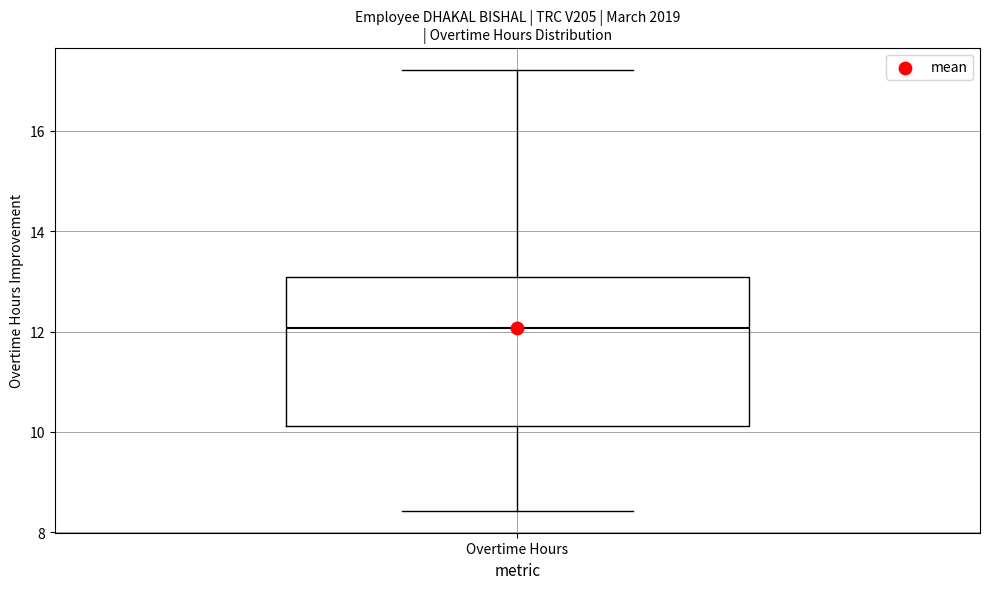

Transcribe this box plot: give where the median line is, the range the box spans, and where the two whiskers end, as read against the y-axis. The values are not printed on the chart, so give them approximately, as read against the axis.

median 12.0, box 10.2 to 13.0, whiskers 8.4 to 17.2